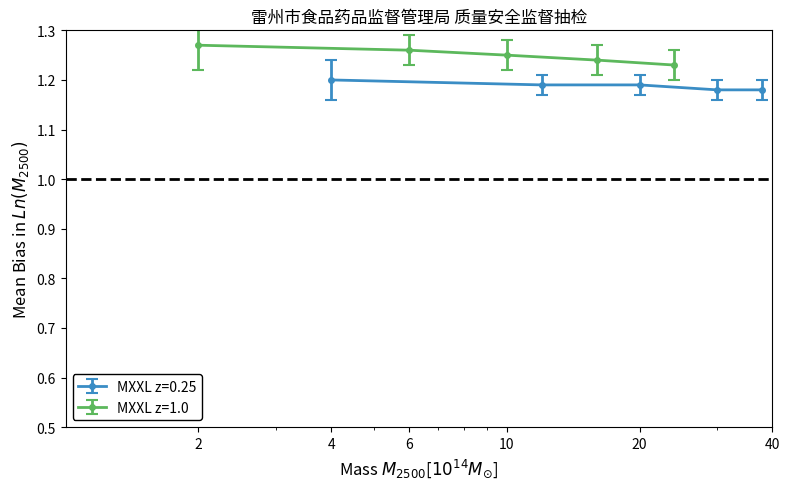

True or false: MXXL z=1.0 has more than 2 points higher than both neighbors.

False